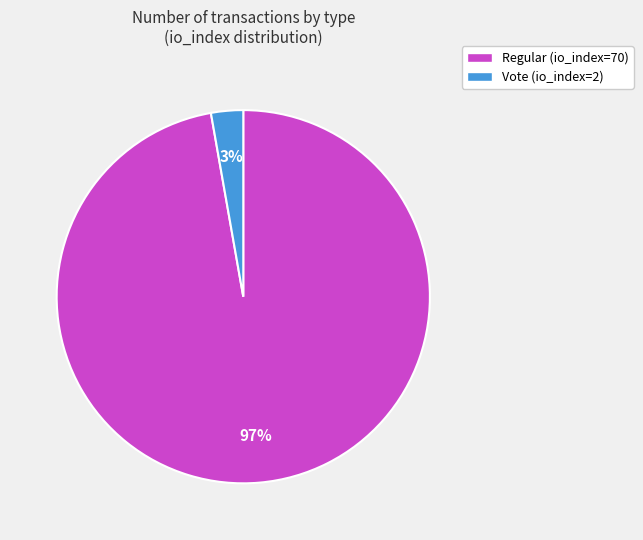

Which has a higher value, Vote (io_index=2) or Regular (io_index=70)?

Regular (io_index=70)